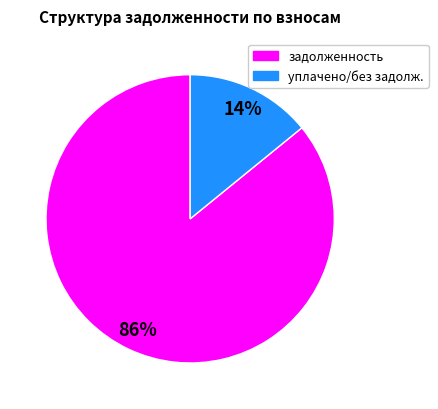

To the nearest percent, what is the difference between the largest and smallest slice percentages?

72%